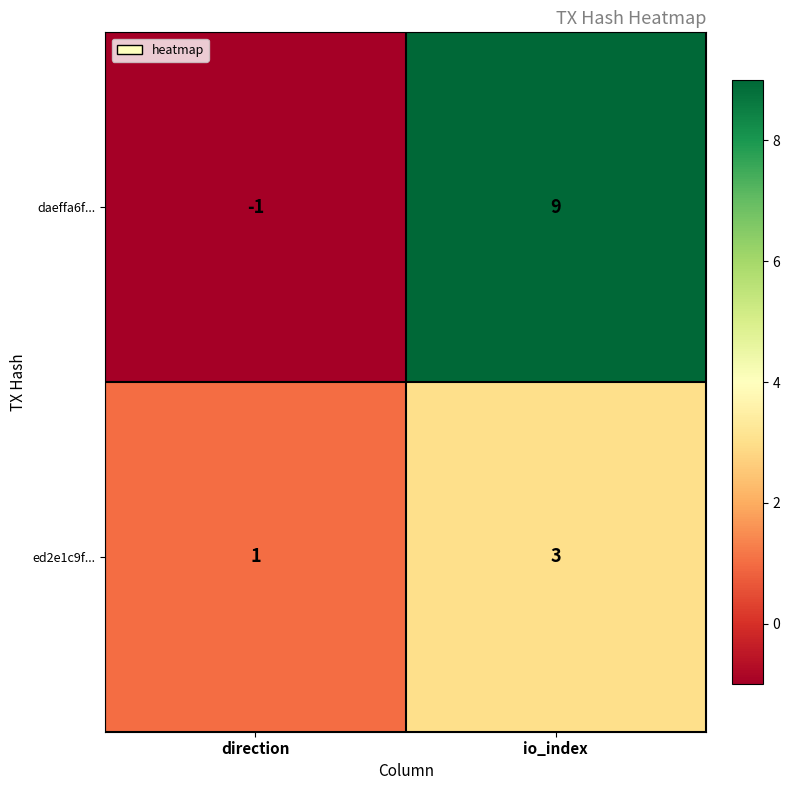

Which category has the lowest value in the ed2e1c9f... series?

direction